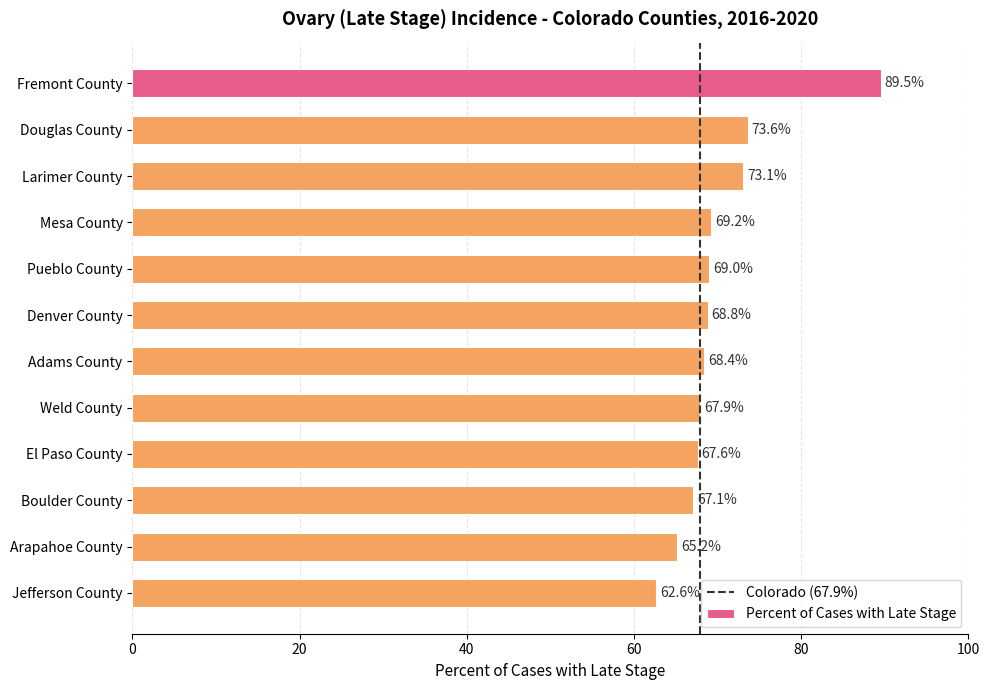

Are the bars horizontal?

Yes